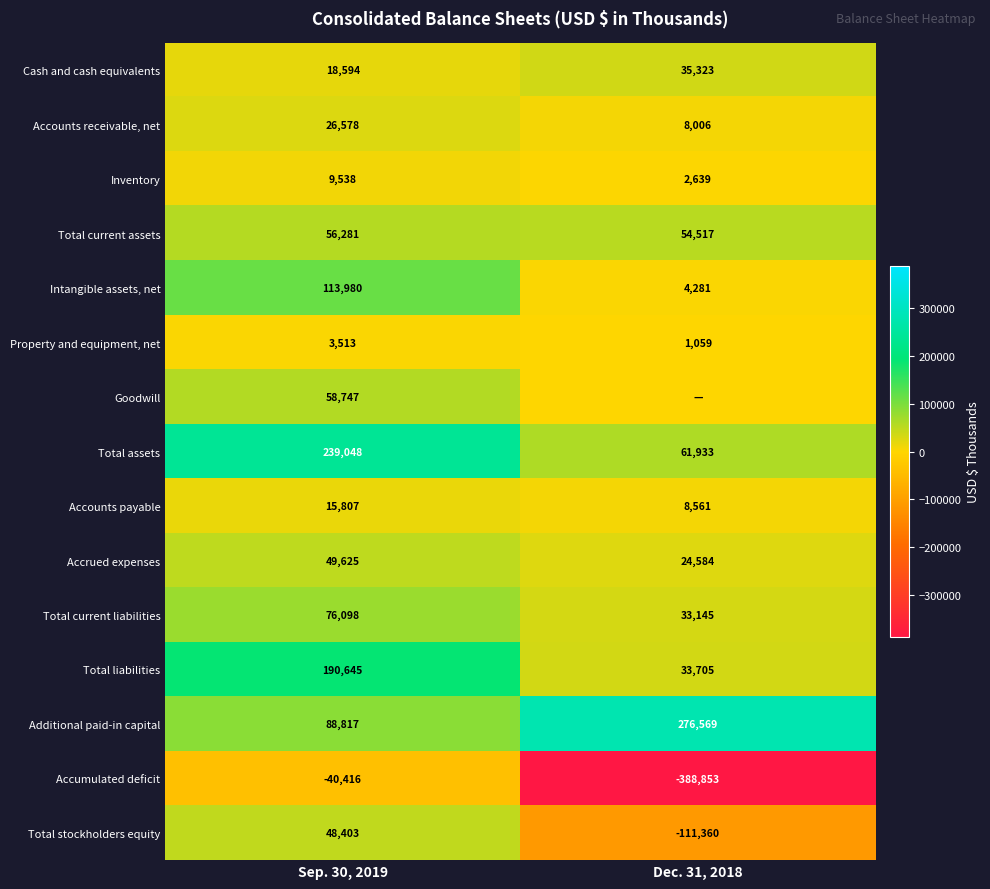

Where is Intangible assets, net nearest to the value 59130?

Dec. 31, 2018